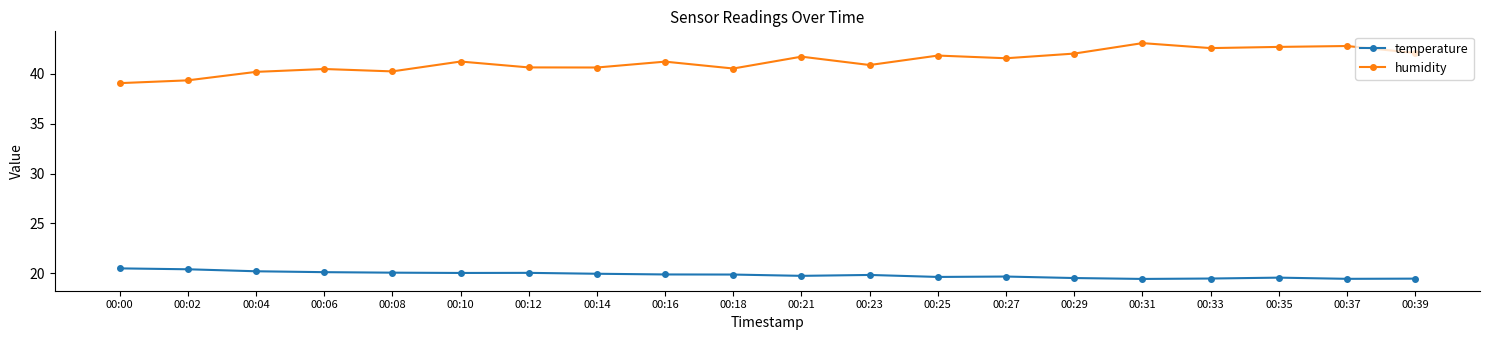

At 00:35, list the series in order from largest to smallest.

humidity, temperature